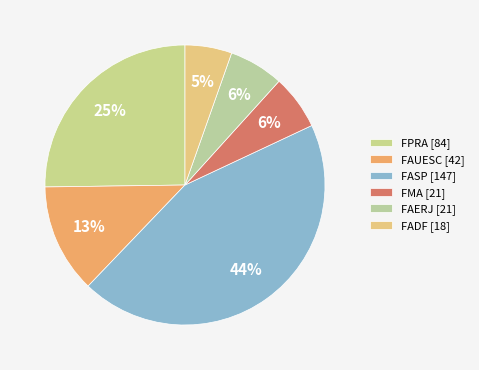

Which slice is the largest?

FASP [147]